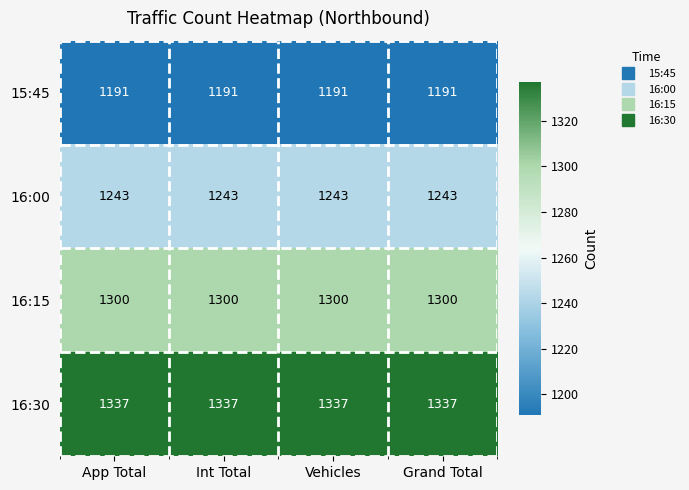

Is the value of 16:00 at Grand Total greater than the value of 16:15 at Int Total?

No